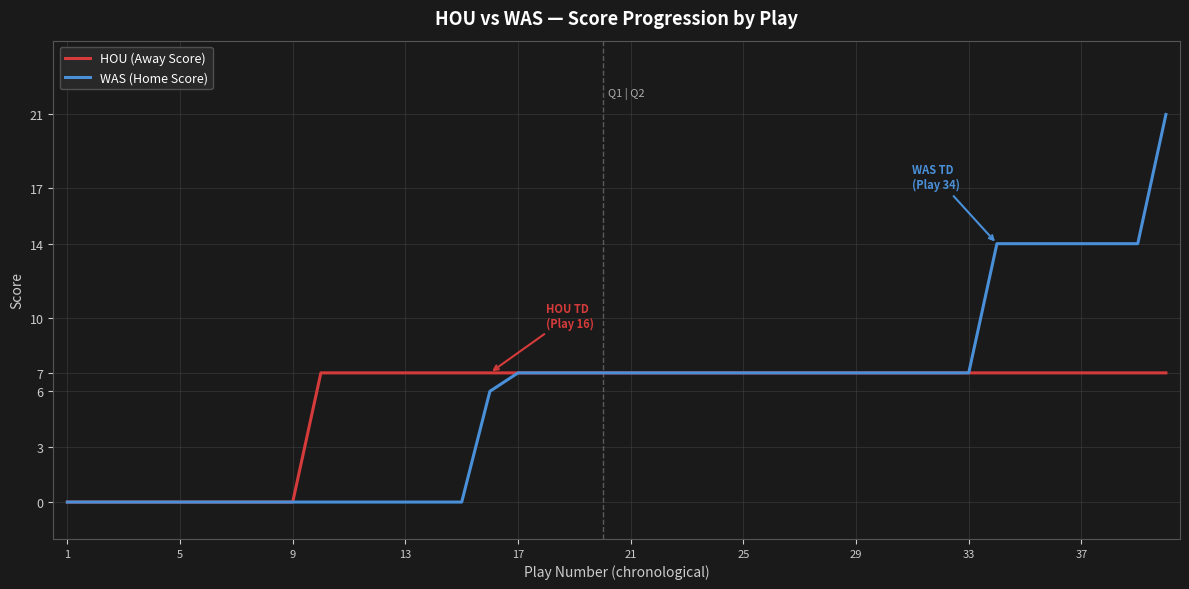

Which series has the widest spread of values?

WAS (Home Score)